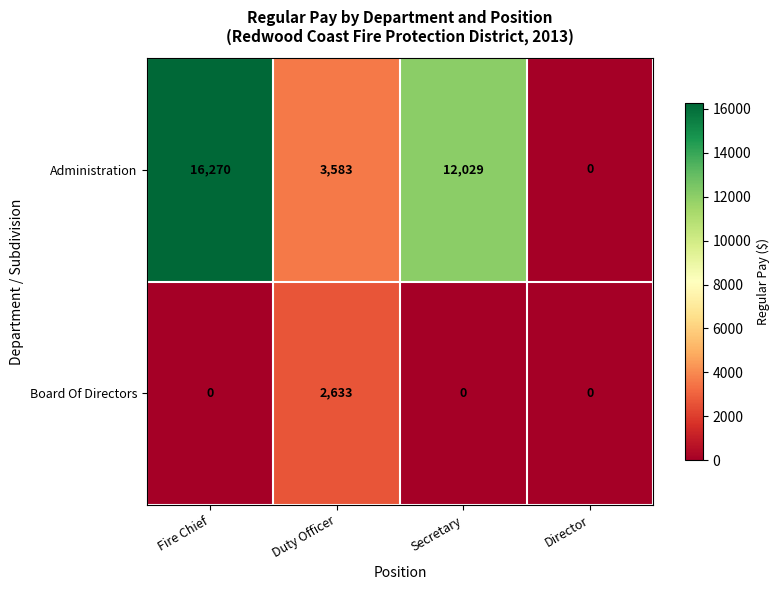

What is the difference between the maximum and minimum values in the Administration series?

16270